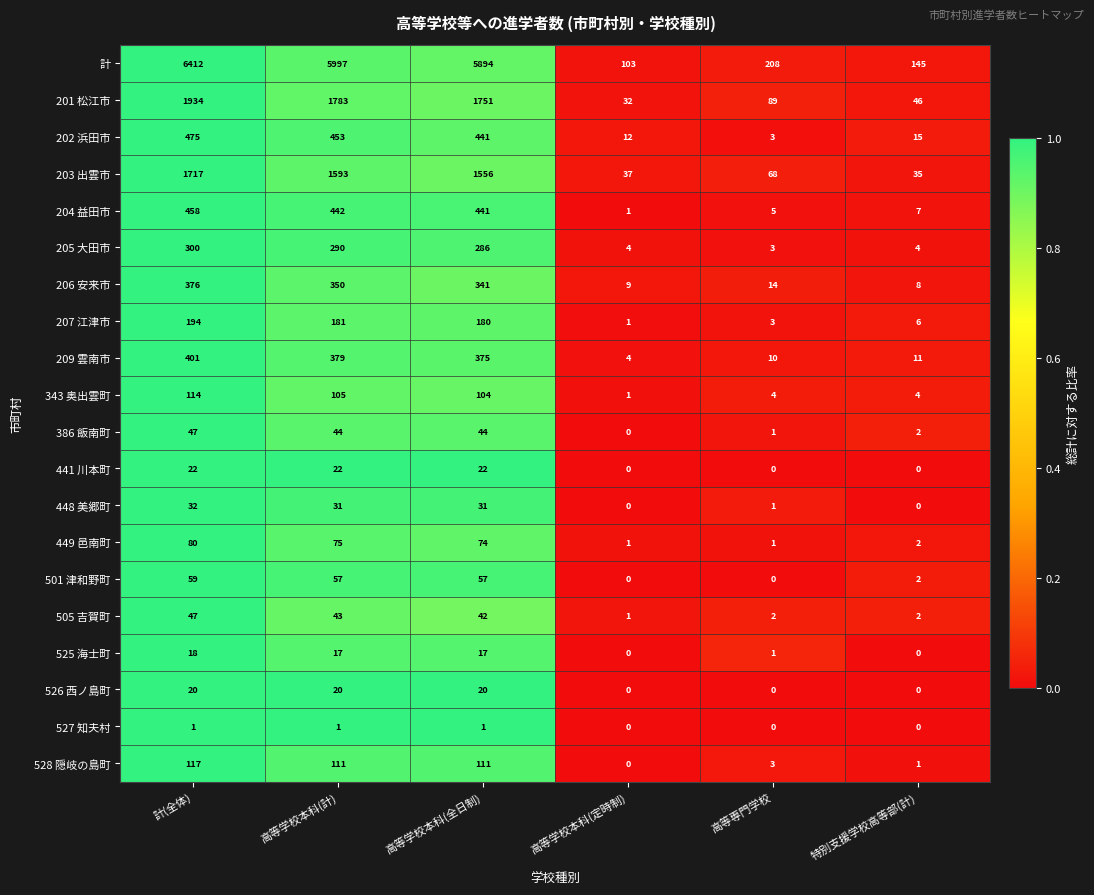

The value of 528 隠岐の島町 at 高等学校本科(定時制) is -42. True or false?

False